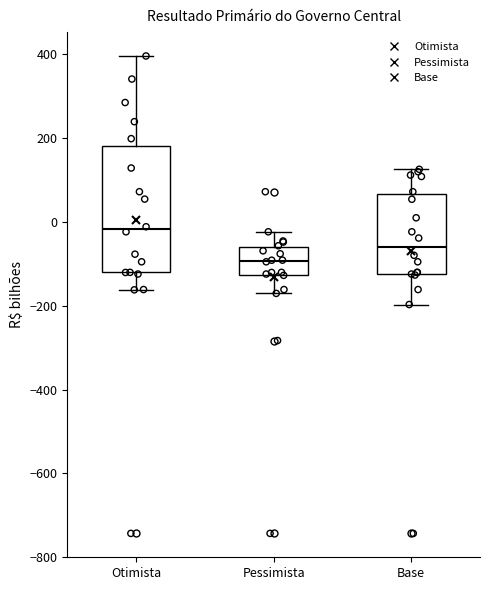

Where is the upper edge of the box for Base on the y-axis? The values are not printed on the chart, so give them approximately, as read against the axis.

60